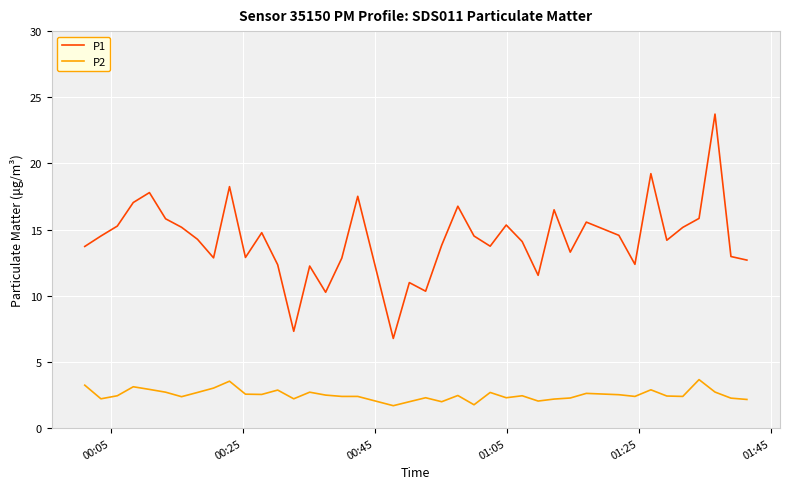

Which series has the widest spread of values?

P1